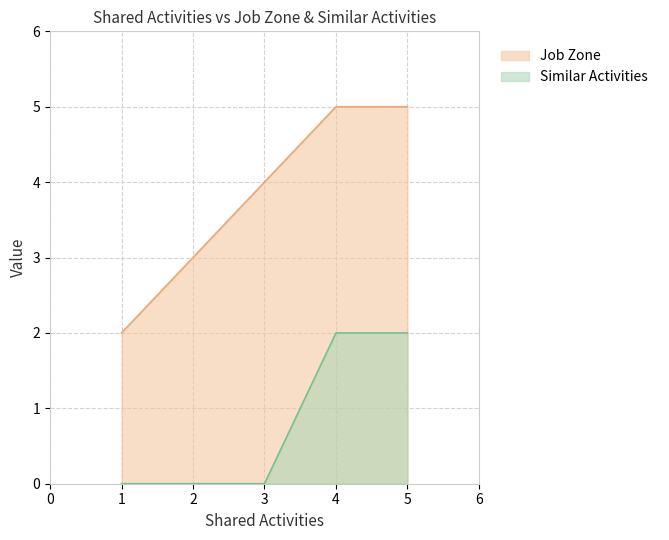

What is the value of the Similar Activities point at the 4th from the left?

2